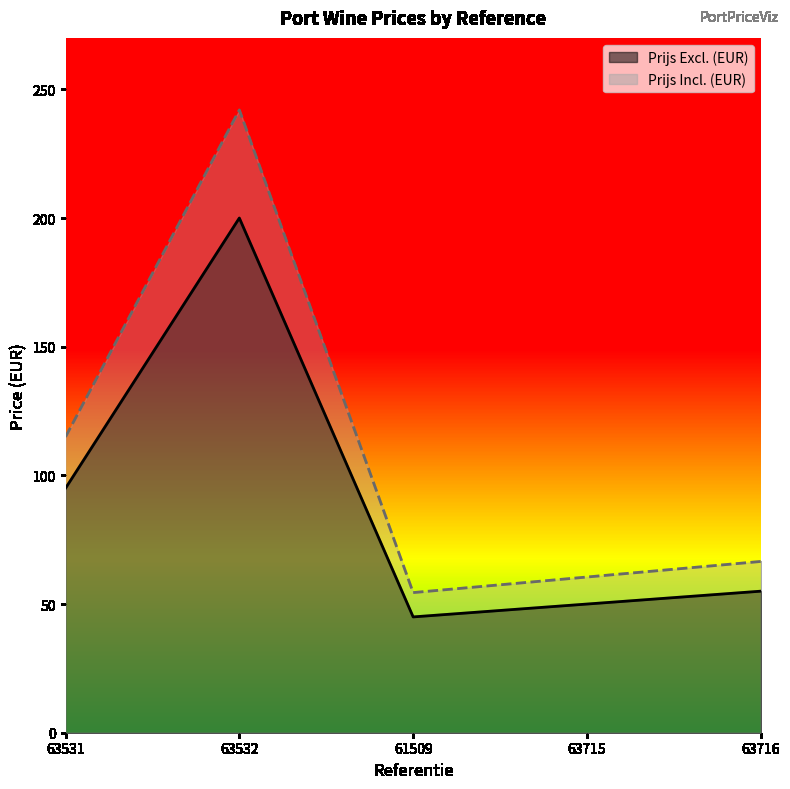

Which series changed the most between 63531 and 63532?

Prijs Incl. (EUR)